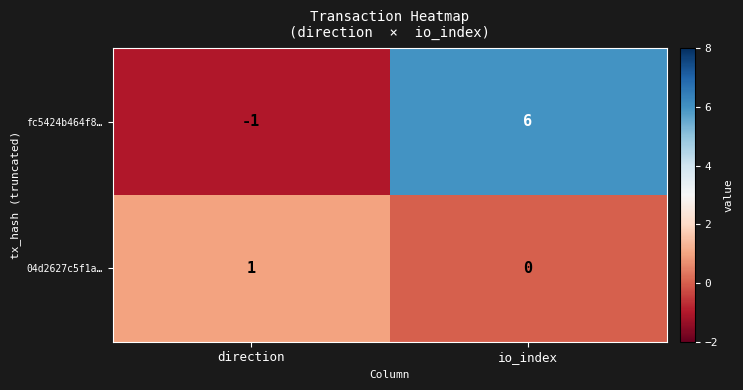

Read the fc5424b464f8… value at io_index.

6